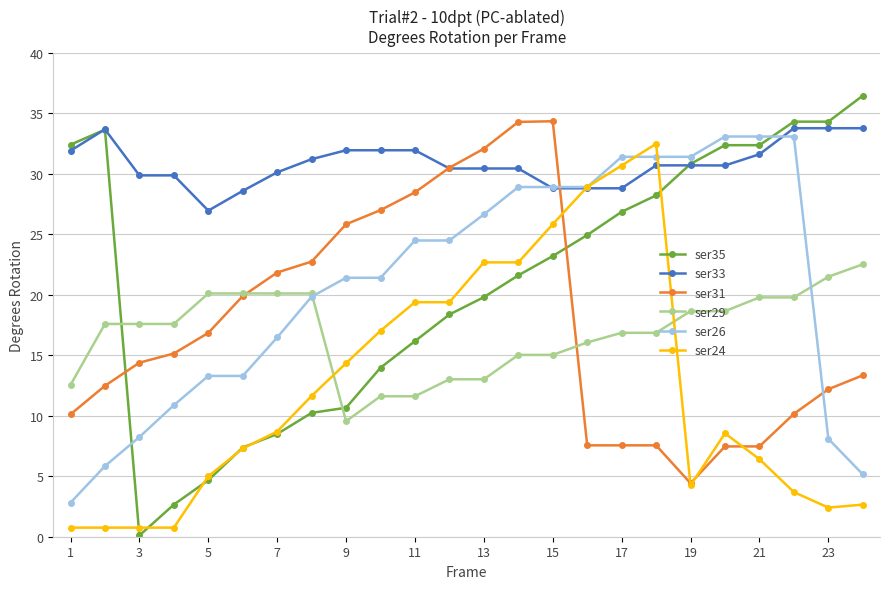

Is this an area chart (filled region under the line)?

No